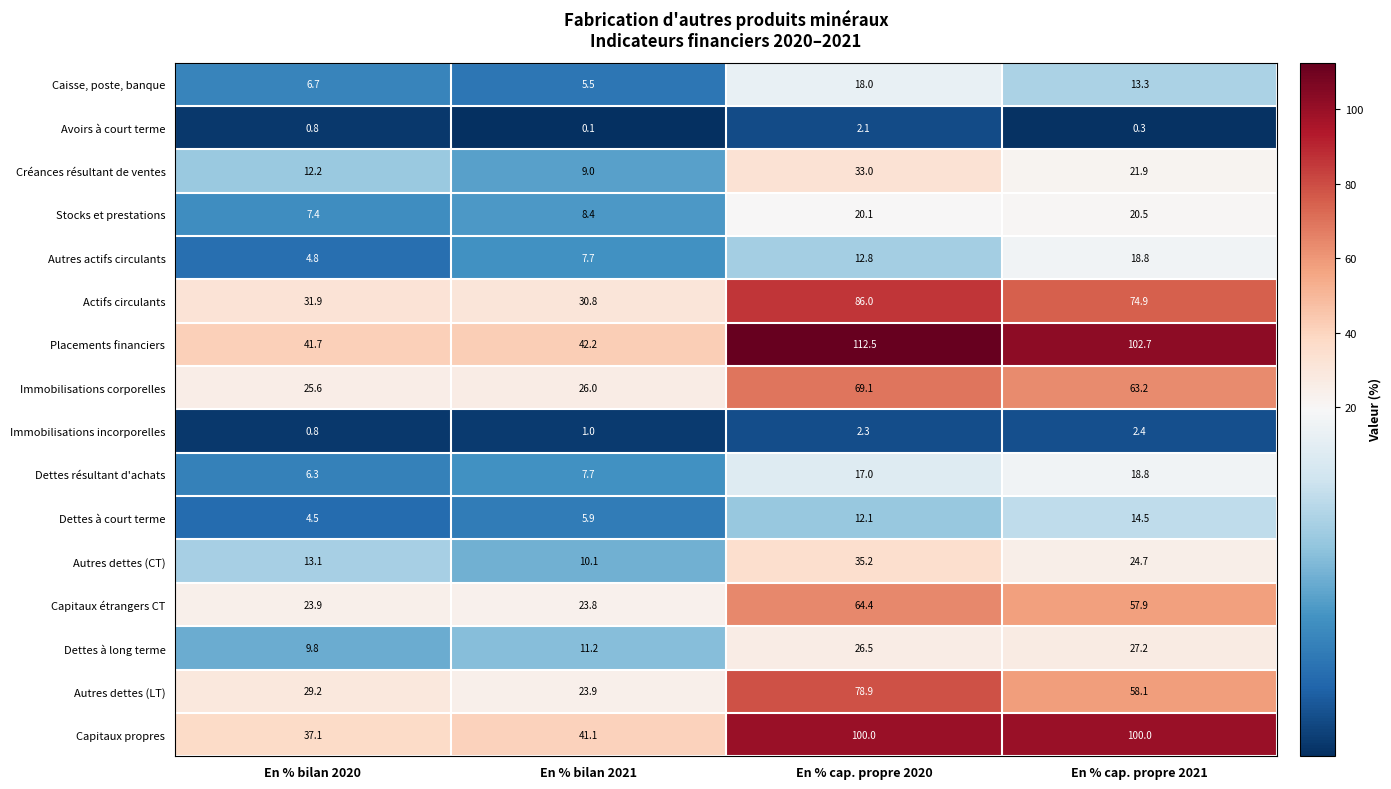

At how many categories does at least one series exceed 85?

2